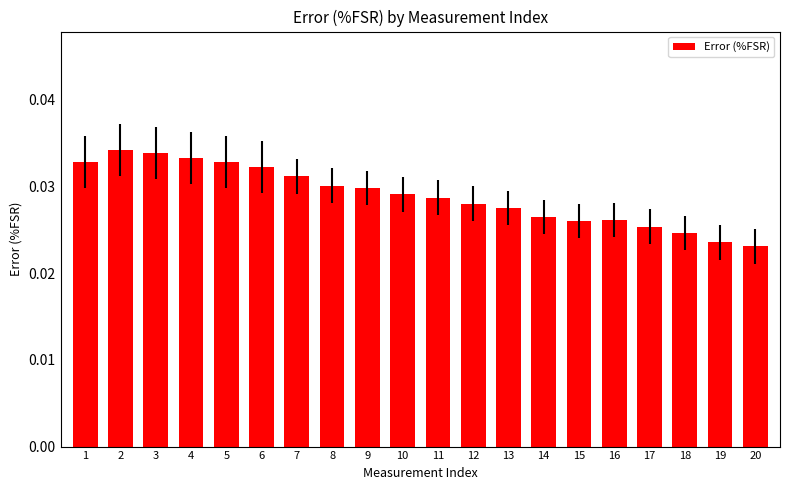

What is the sum of all values?

0.6